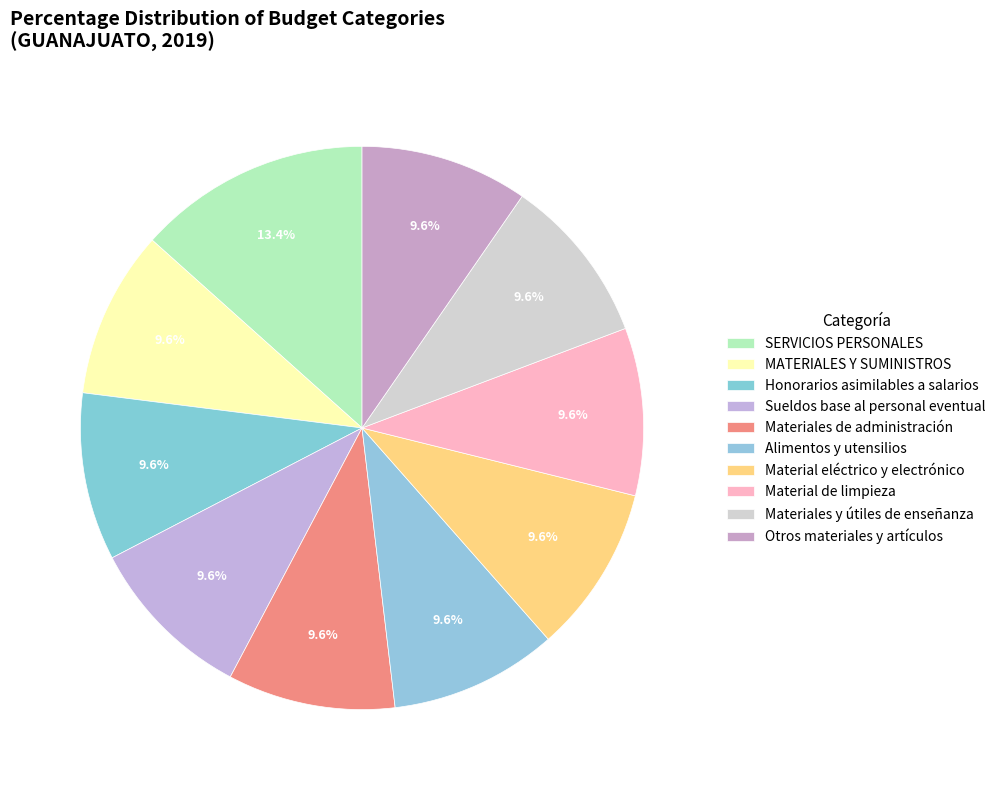

Count the number of slices in the pie.

10